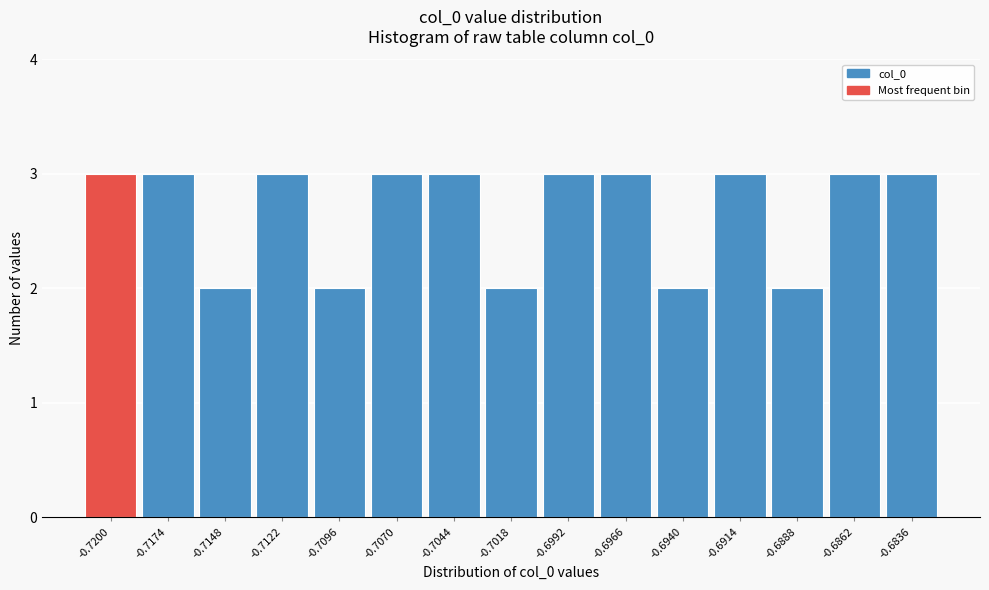

Reading right to left, list all the values displayed in this chart.

-0.6836=3	-0.6862=3	-0.6888=2	-0.6914=3	-0.6940=2	-0.6966=3	-0.6992=3	-0.7018=2	-0.7044=3	-0.7070=3	-0.7096=2	-0.7122=3	-0.7148=2	-0.7174=3	-0.7200=3